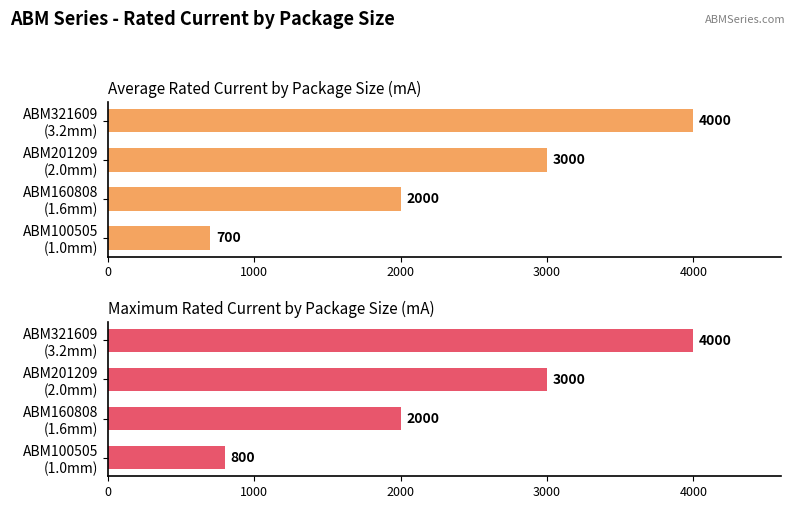

What is the average value of the Average Rated Current (mA) series?

2425